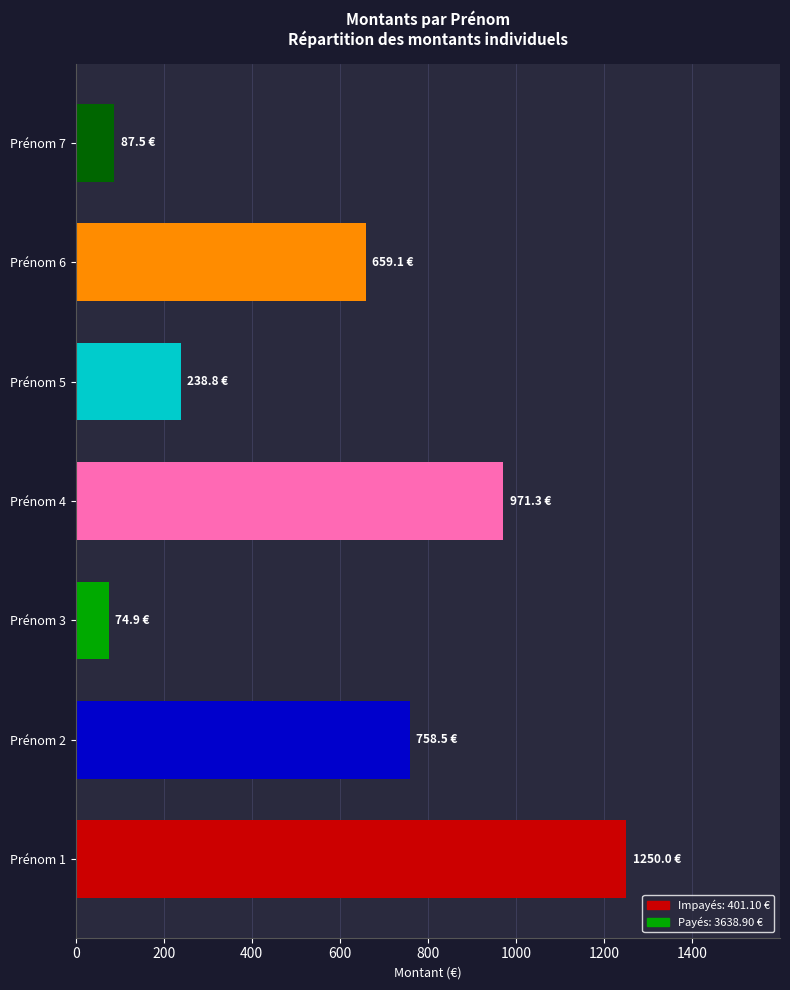

What is the difference between the values at Prénom 2 and Prénom 6?

99.4